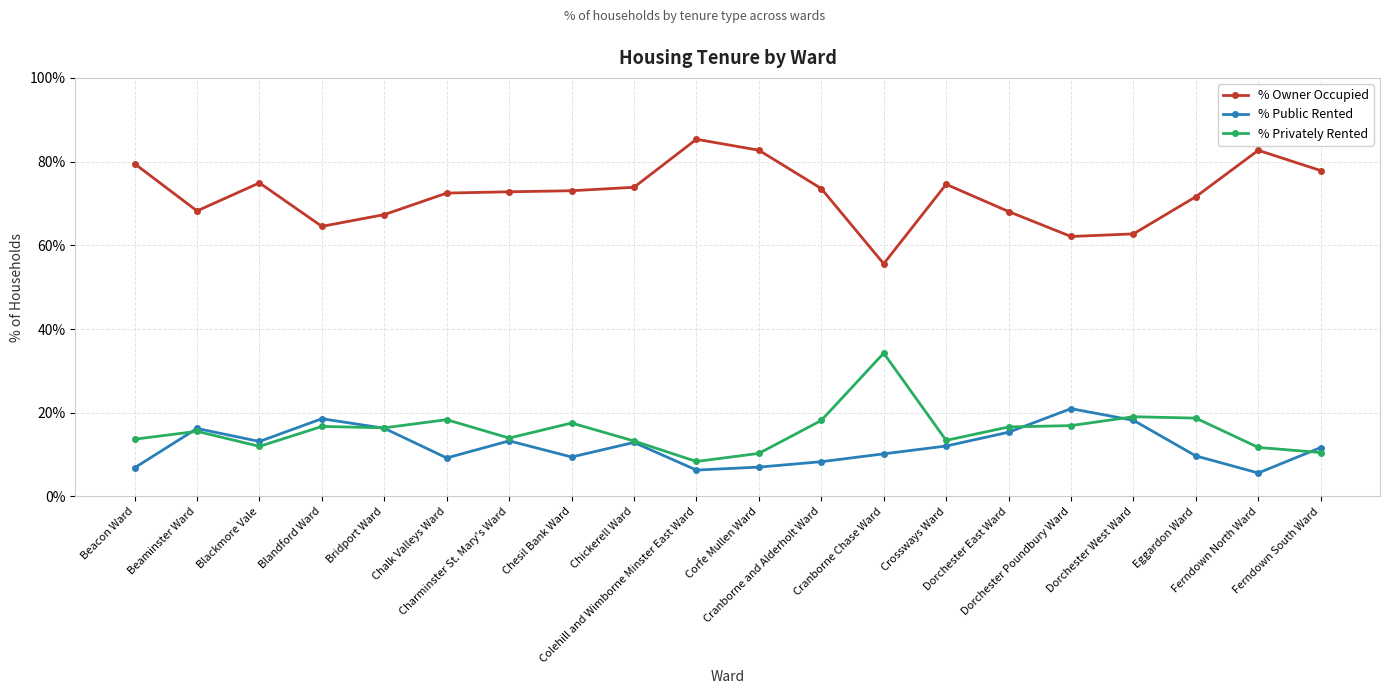

True or false: % Privately Rented has more than 0 points higher than both neighbors.

True